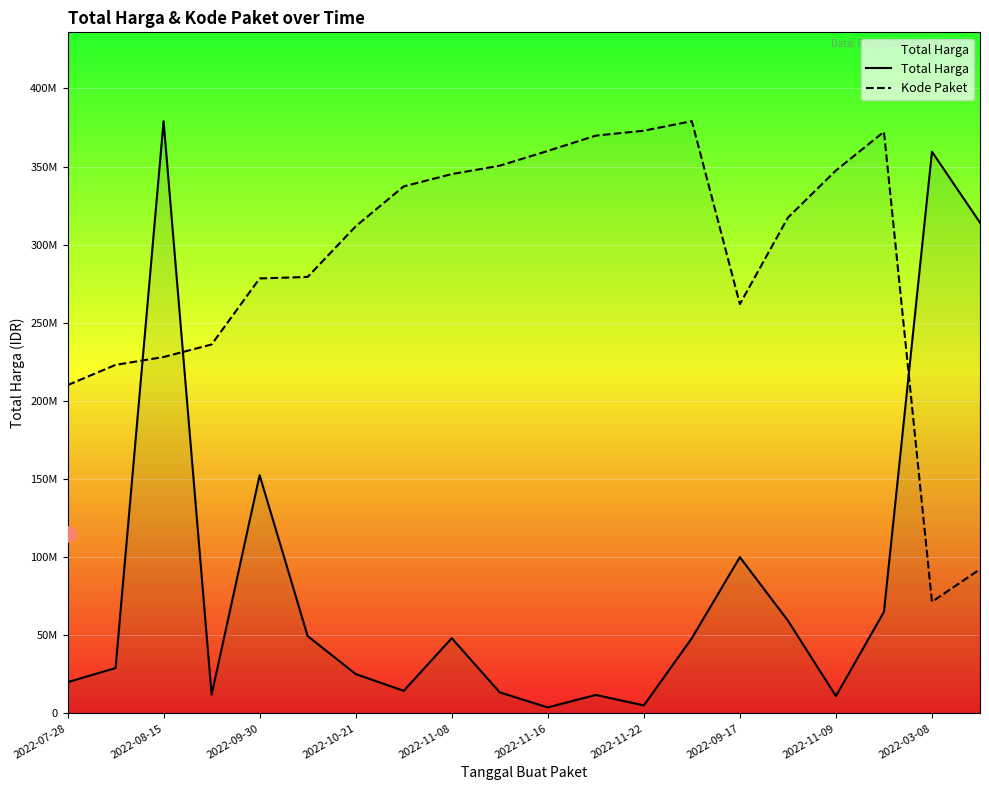

Which series has the largest total across all categories?

Kode Paket